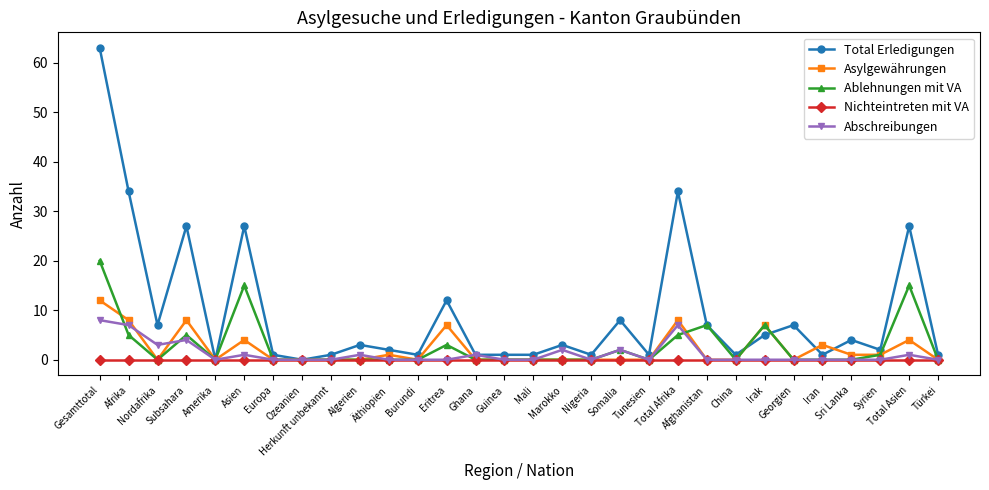

Reading left to right, what are all the values shown in this chart?

Total Erledigungen: 63	34	7	27	0	27	1	0	1	3	2	1	12	1	1	1	3	1	8	1	34	7	1	5	7	1	4	2	27	1
Asylgewährungen: 12	8	0	8	0	4	0	0	0	0	1	0	7	0	0	0	0	0	0	0	8	0	0	7	0	3	1	1	4	0
Ablehnungen mit VA: 20	5	0	5	0	15	0	0	0	0	0	0	3	0	0	0	0	0	2	0	5	7	0	7	0	0	0	1	15	0
Nichteintreten mit VA: 0	0	0	0	0	0	0	0	0	0	0	0	0	0	0	0	0	0	0	0	0	0	0	0	0	0	0	0	0	0
Abschreibungen: 8	7	3	4	0	1	0	0	0	1	0	0	0	1	0	0	2	0	2	0	7	0	0	0	0	0	0	0	1	0